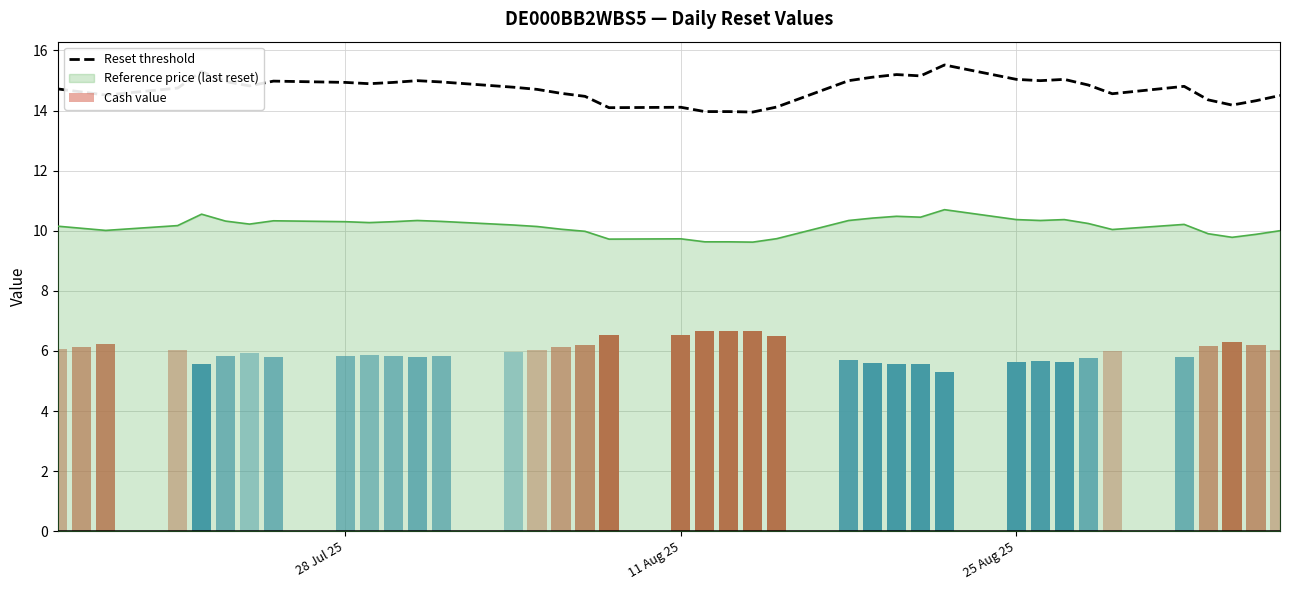

True or false: Reset threshold has a value of 7.6 at 28 Jul 25.

False